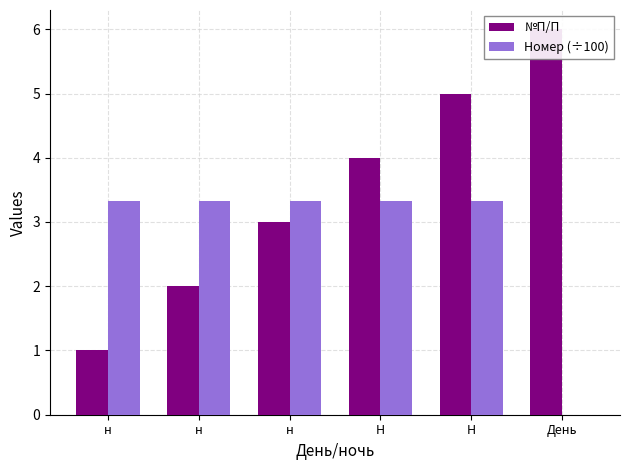

What is the label of the 1st bar from the right?

День